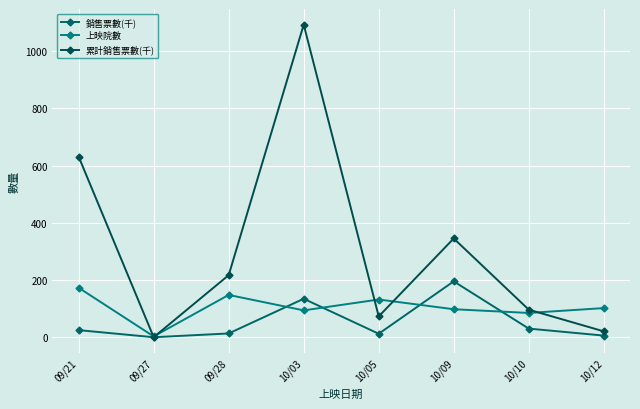

What is the value of the 上映院數 point at the 2nd from the left?

3.0